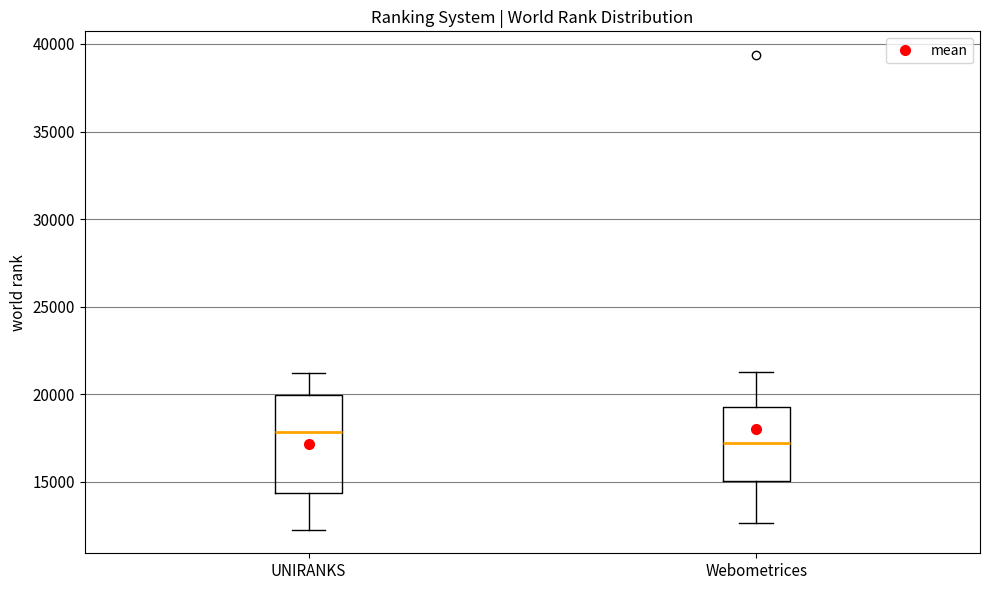

Comparing the boxes themselves (not the whiskers), which one is the tallest?

UNIRANKS